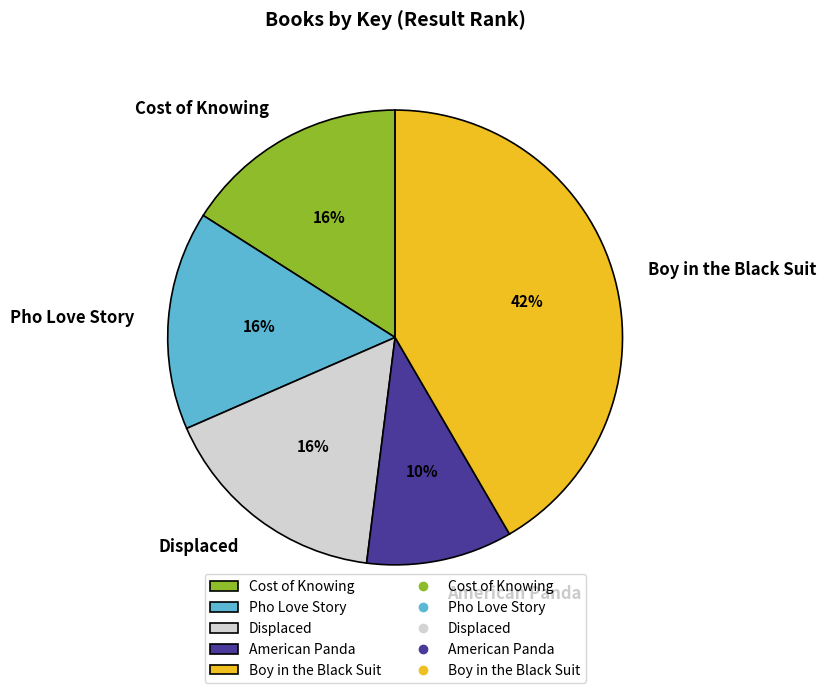

To the nearest percent, what is the combined percentage of Pho Love Story and American Panda?

26%